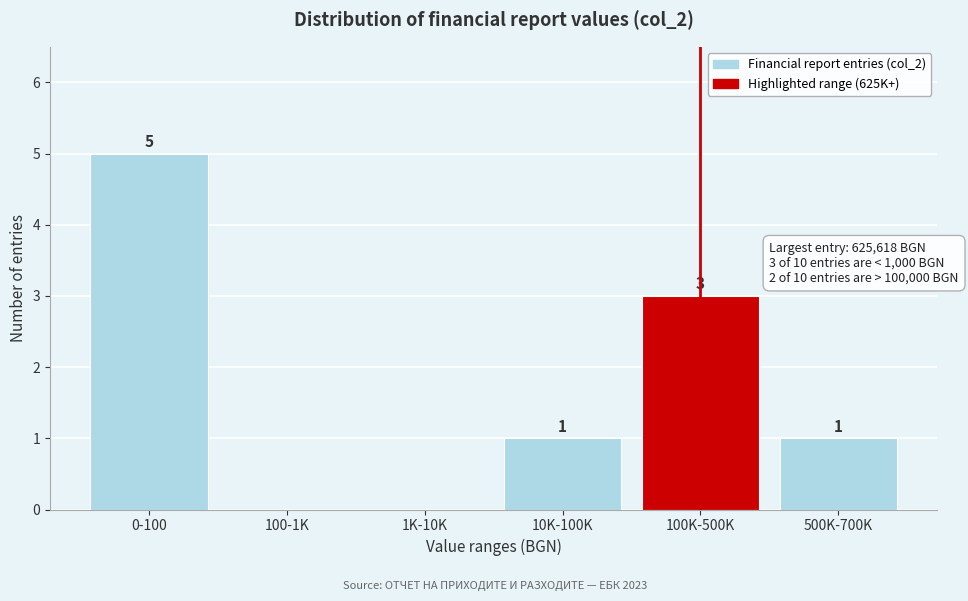

Reading left to right, extract all data points from this chart.

0-100=5	100-1K=0	1K-10K=0	10K-100K=1	100K-500K=3	500K-700K=1